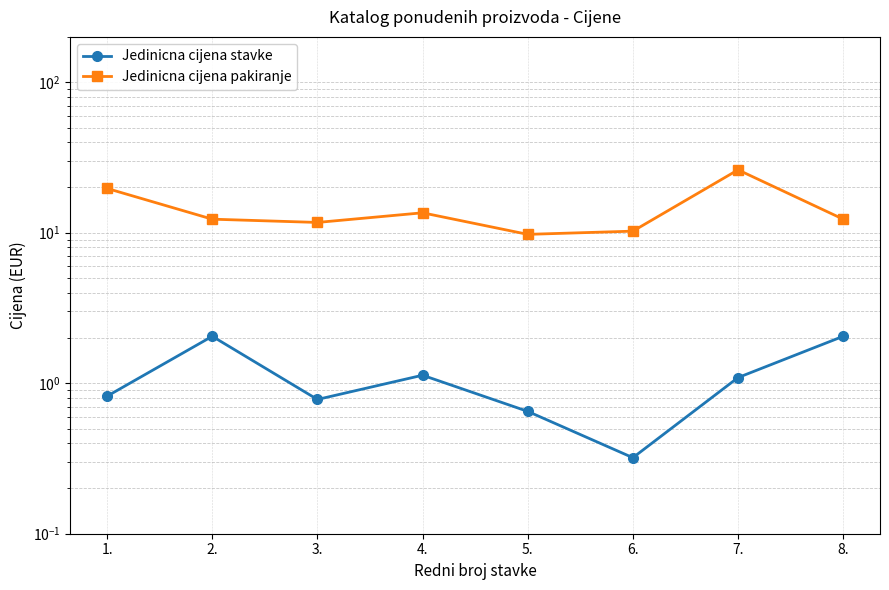

What value does the Jedinicna cijena pakiranje series have at 1.?

19.7